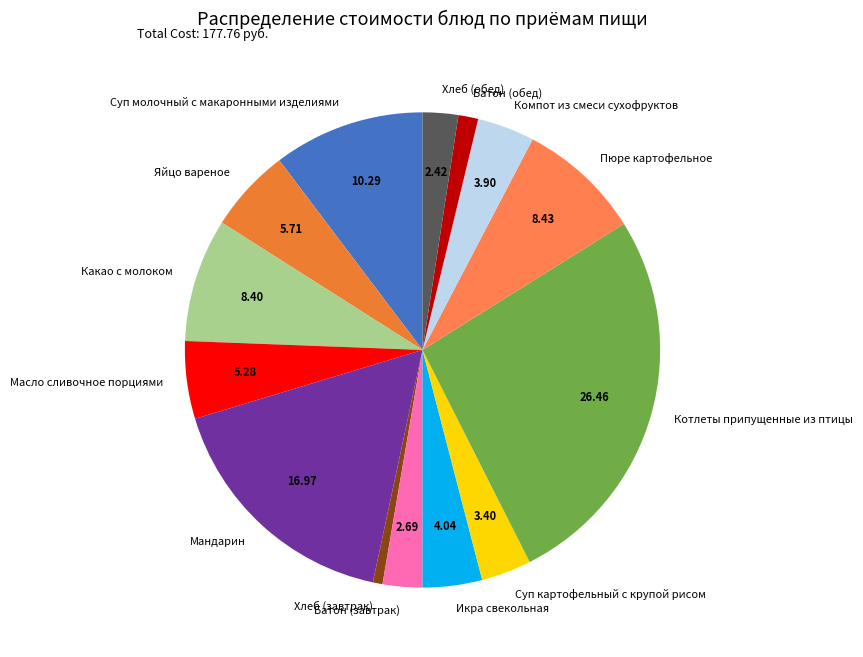

Is the sum of Икра свекольная and Суп молочный с макаронными изделиями greater than half?

No